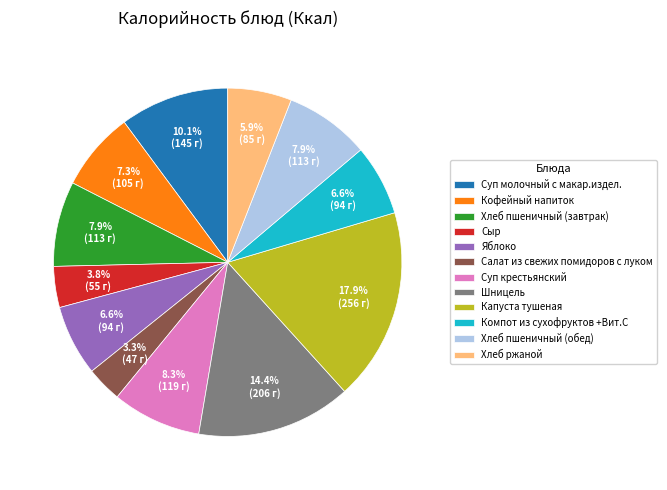

Between Кофейный напиток and Хлеб пшеничный (завтрак), which is larger?

Хлеб пшеничный (завтрак)